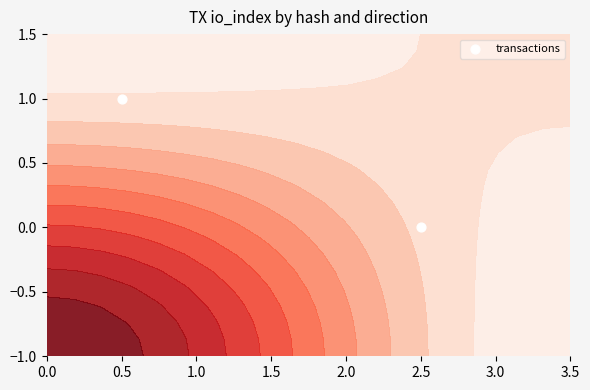

List the labels in order of value, smallest first.

2.5, 0.5